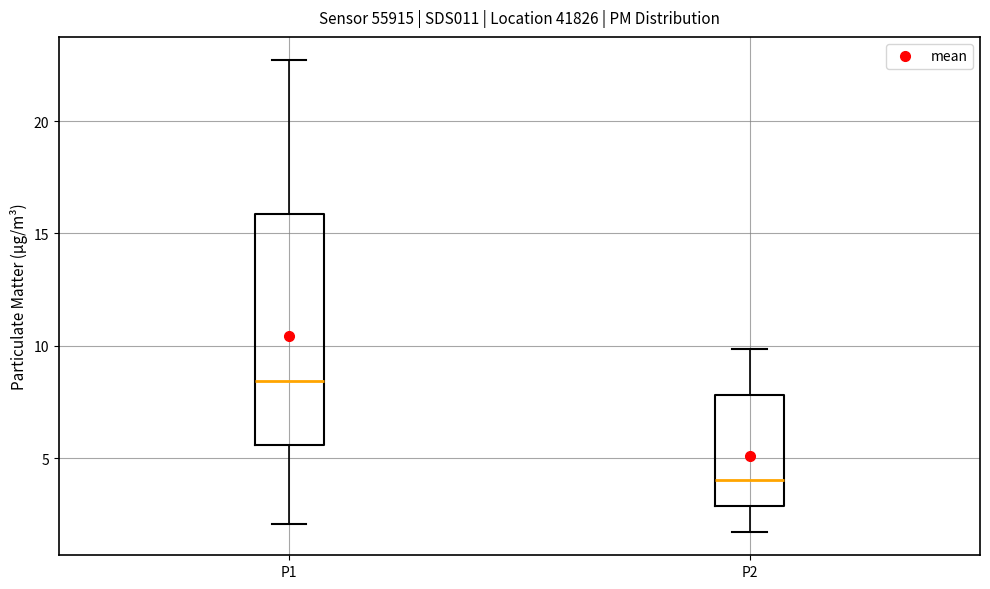

Which box is the tallest, from its lower edge to its upper edge?

P1